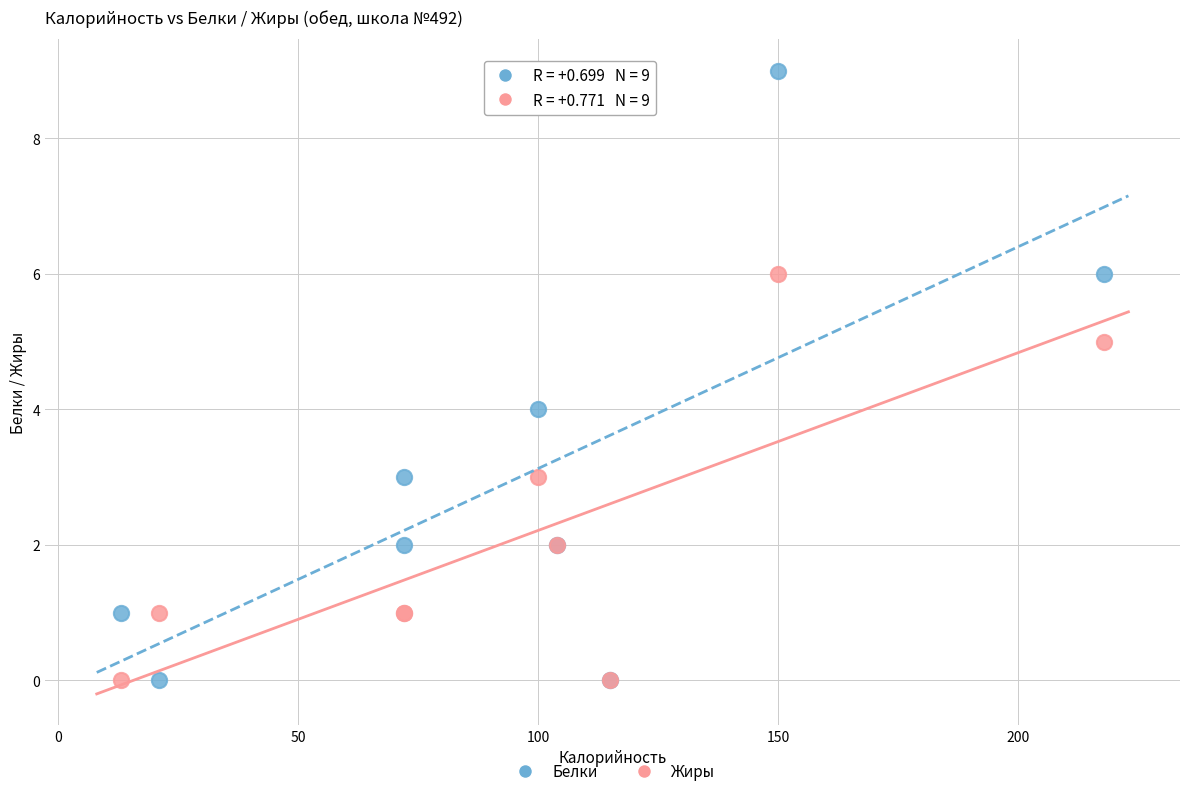

What is the X range (max minus min) for the scatter plot?

205